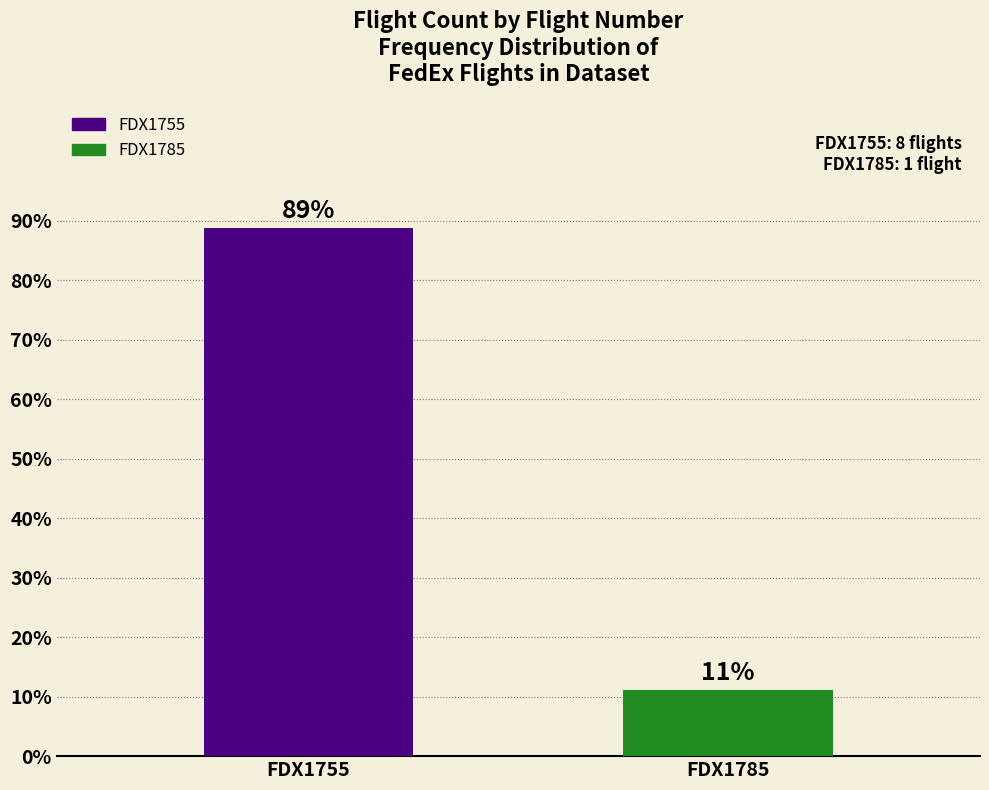

What is the value of the 2nd bar from the left?

11.1